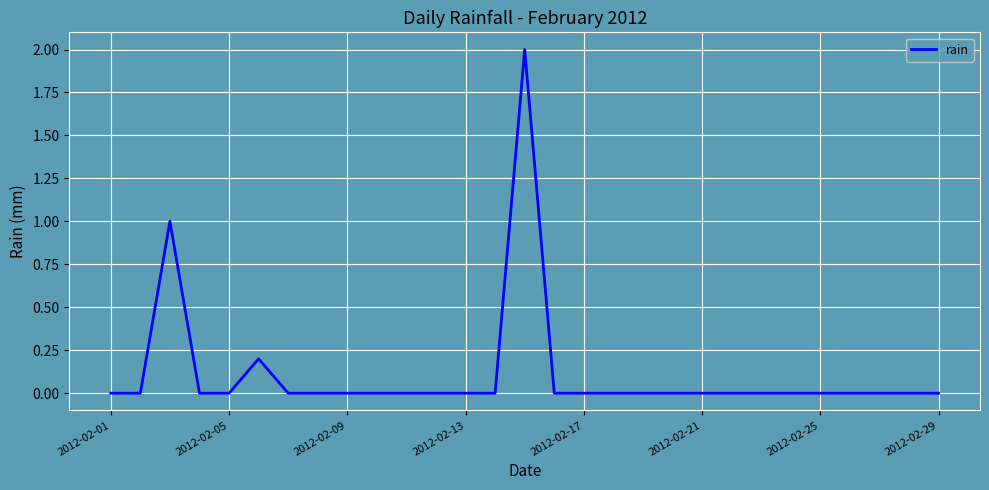

What is the greatest value displayed?

2.0